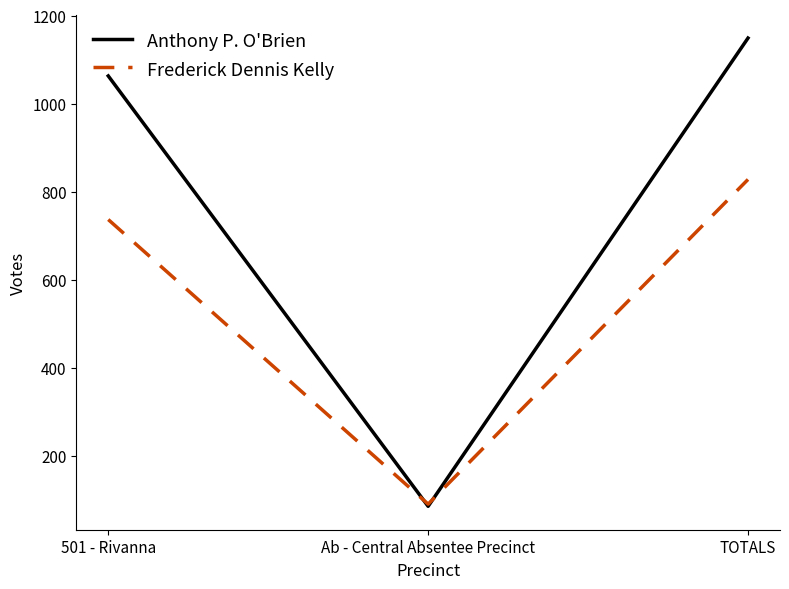

What is the difference between the maximum and minimum values in the Frederick Dennis Kelly series?

737